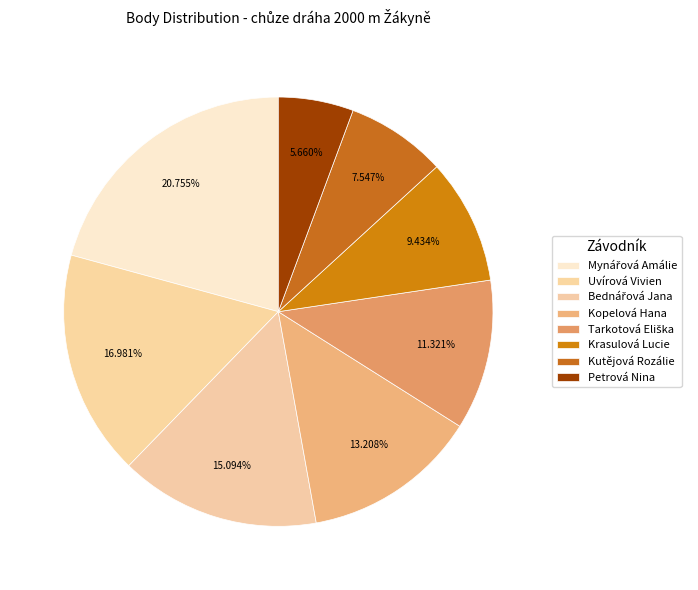

Is it true that Kutějová Rozálie is 1% of the pie?

False